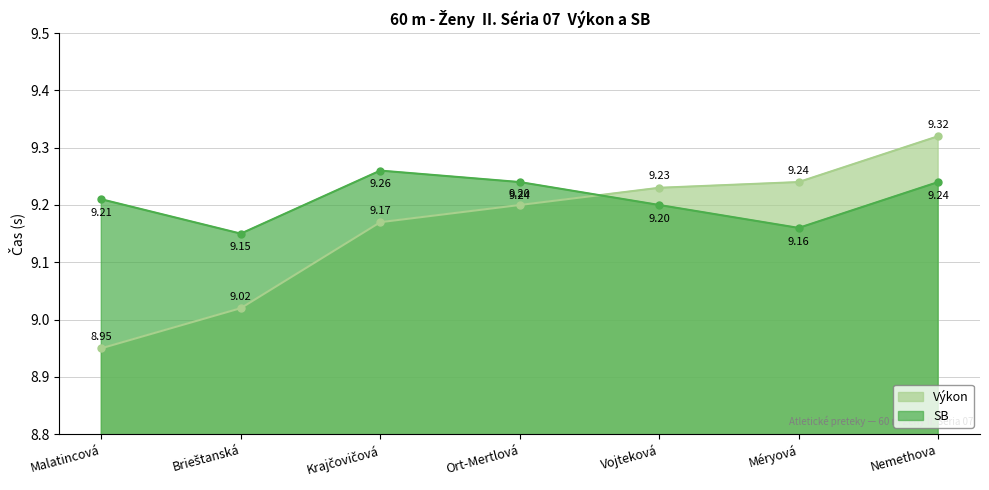

At which category does the chart reach its peak across all series?

Nemethova